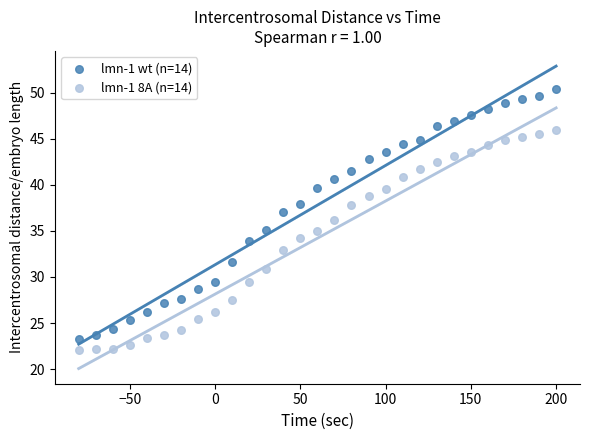

Which series contains the highest Y value?

lmn-1 wt (n=14)